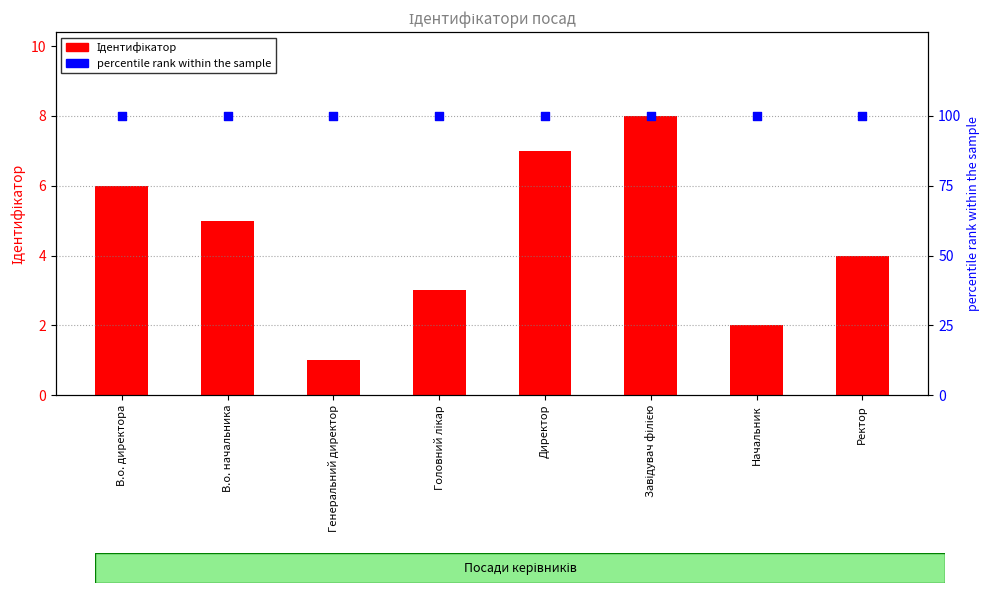

Which series has the largest Y range (max minus min)?

Ідентифікатор